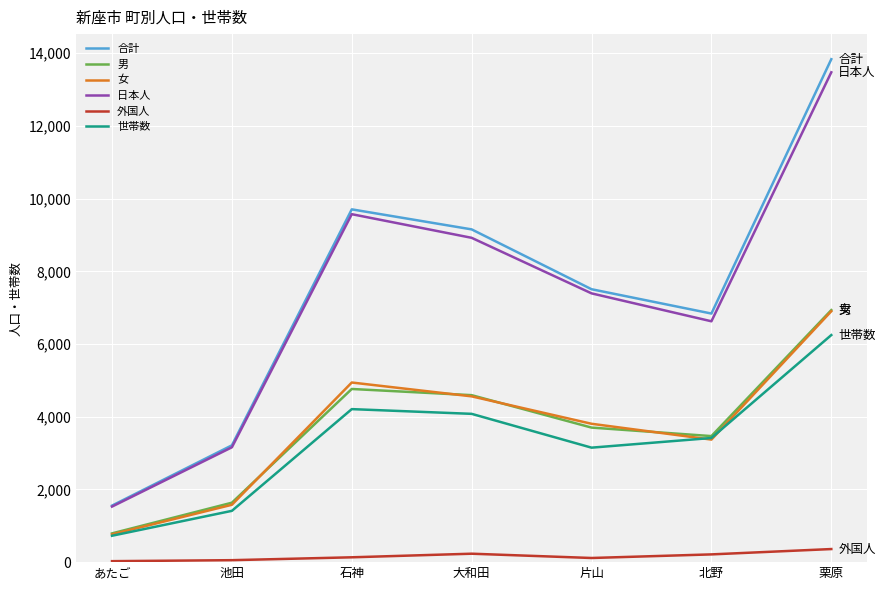

Where is 合計 nearest to the value 7694?

片山